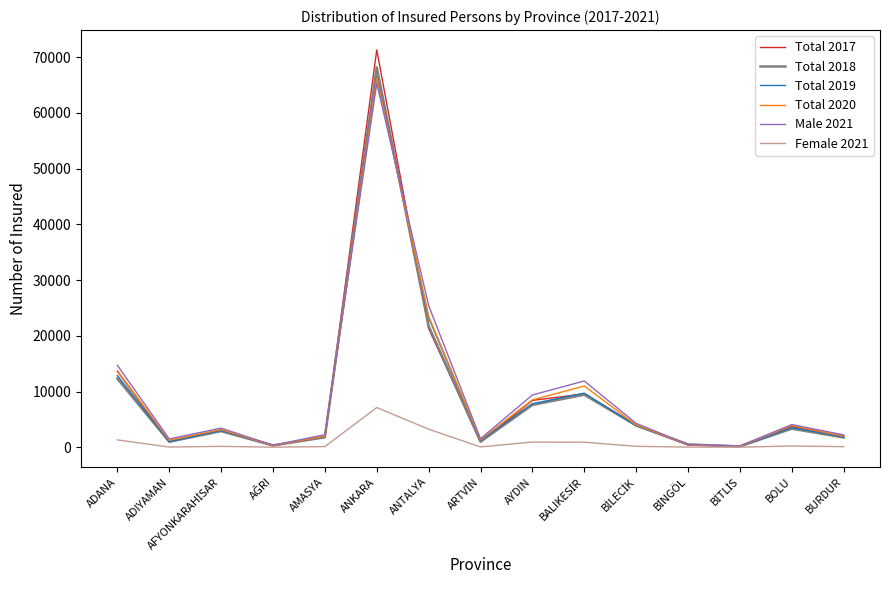

At which category is the sum across all series the highest?

ANKARA